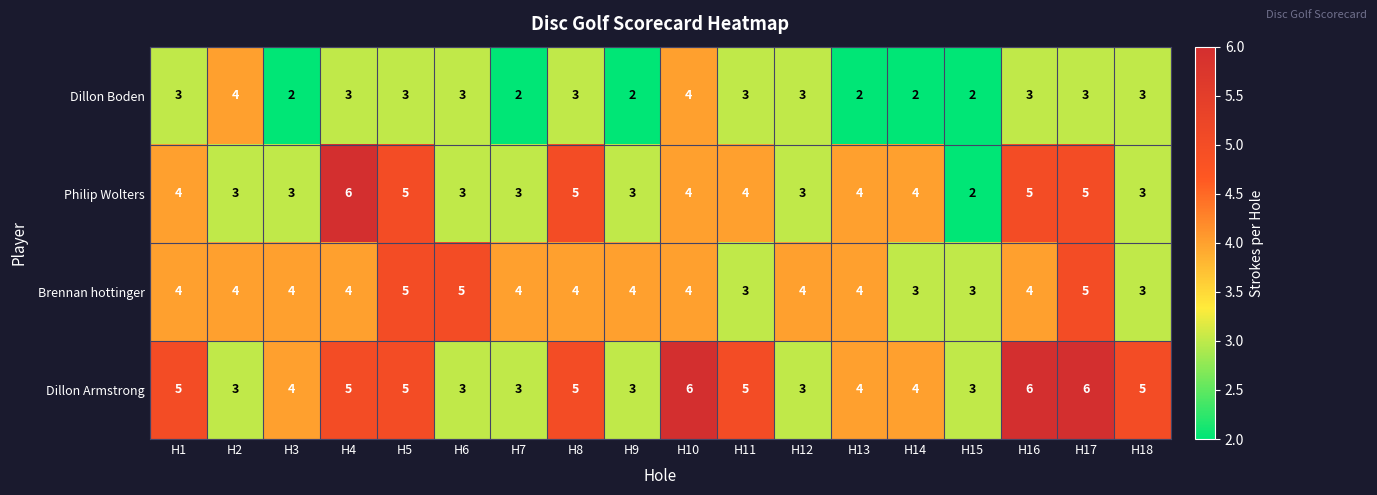

Which series has the largest total across all categories?

Dillon Armstrong